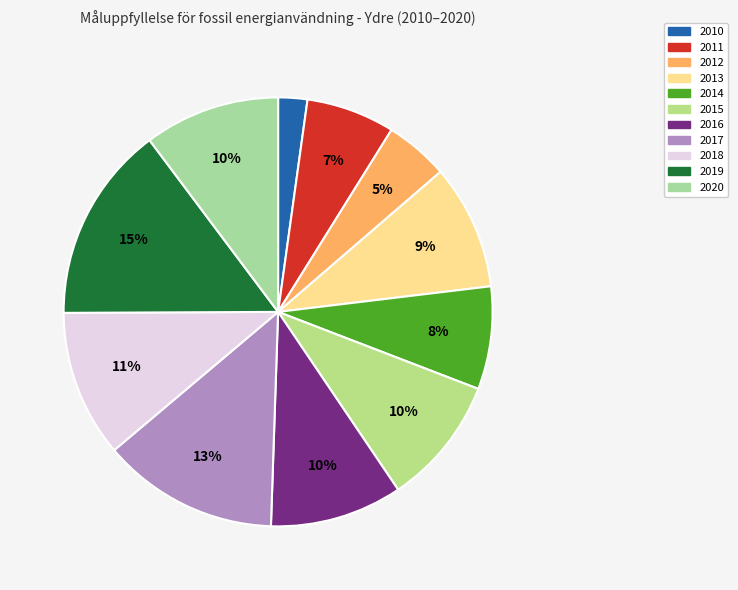

True or false: 2011 accounts for 7% of the total.

True